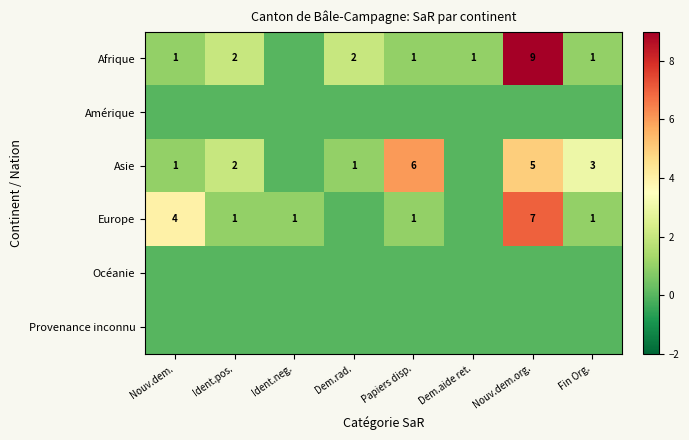

What is the difference between the highest and lowest values at Dem.rad.?

2